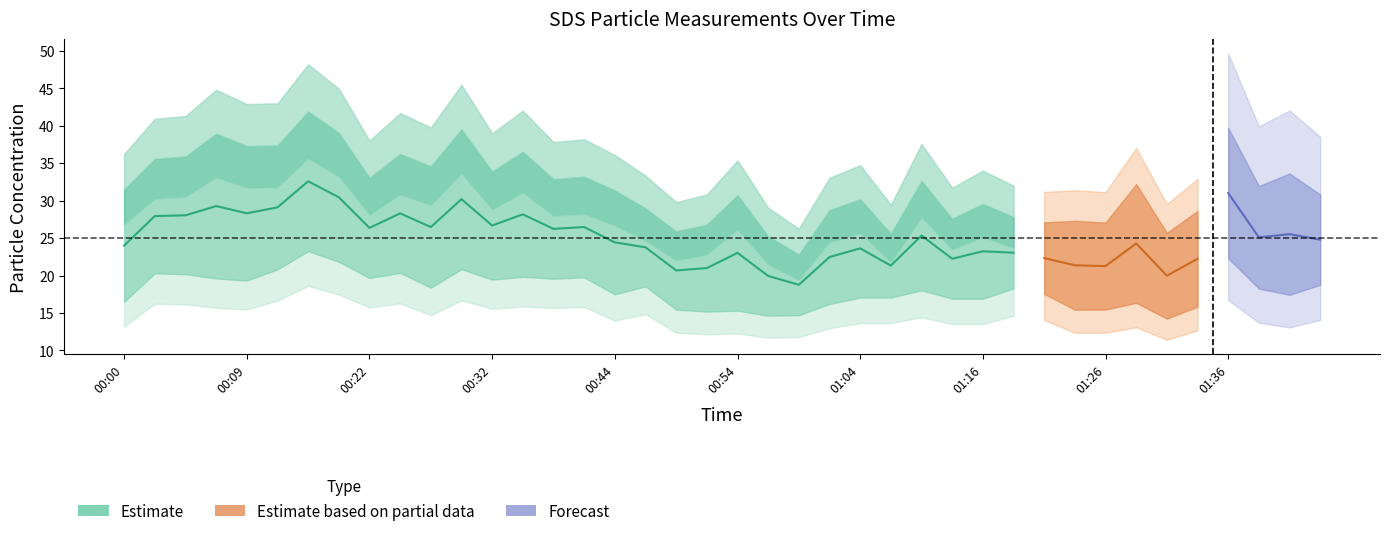

Does the chart have visible grid lines?

No